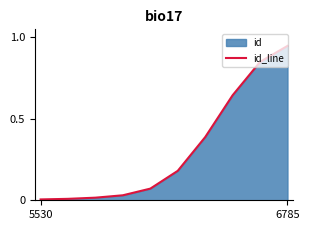

True or false: the data has more than 2 interior local peaks.

False